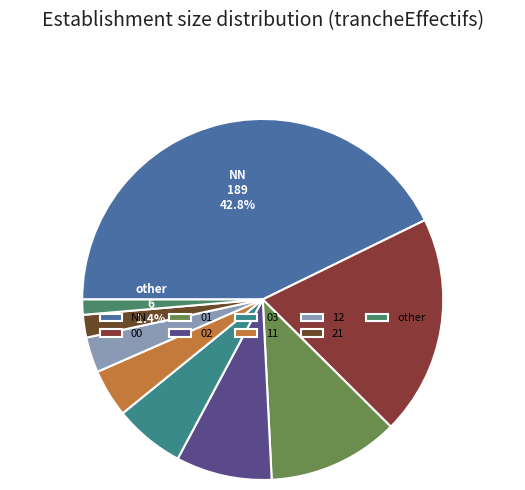

What percentage is the 12 slice, to the nearest percent?

3%